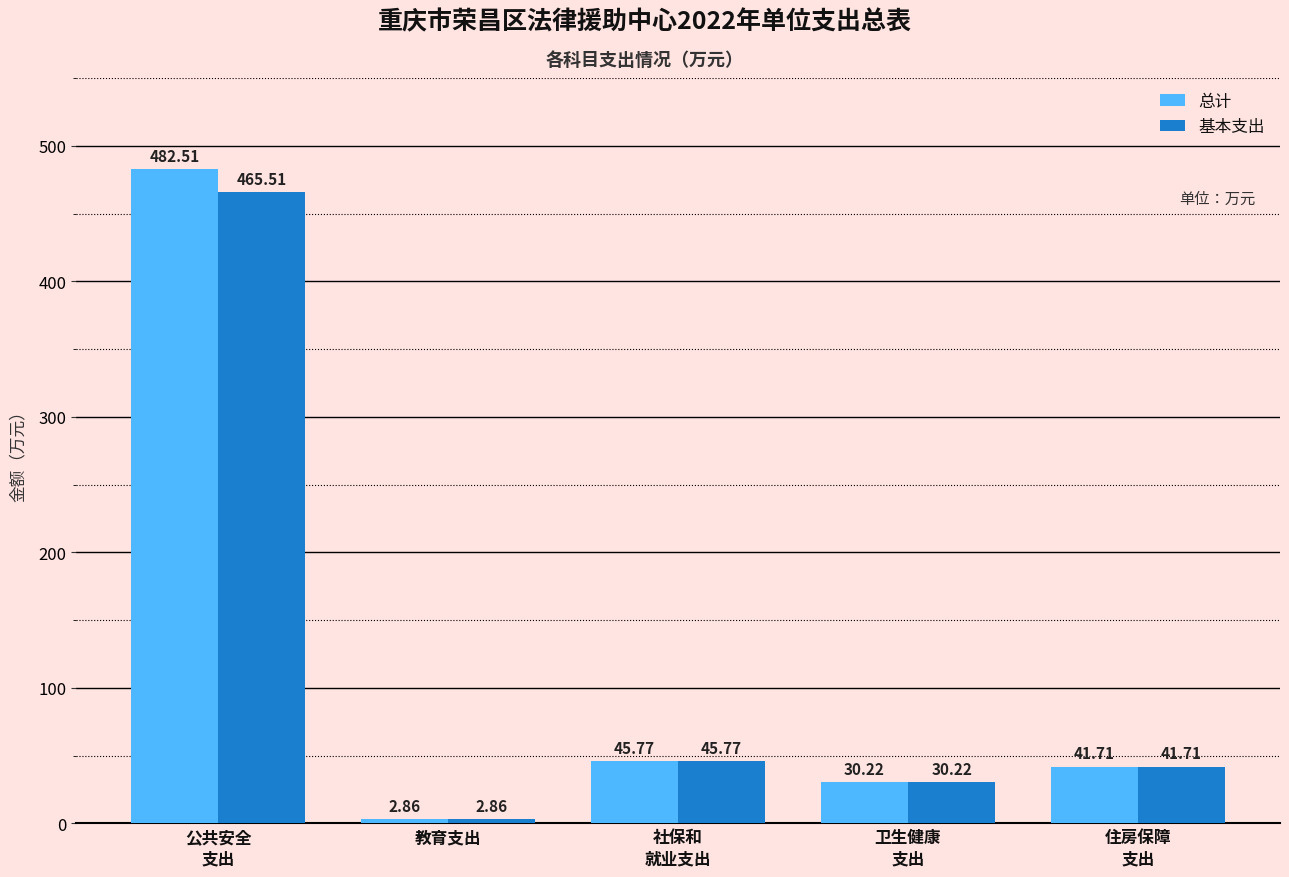

Which series has the largest range (max minus min)?

总计